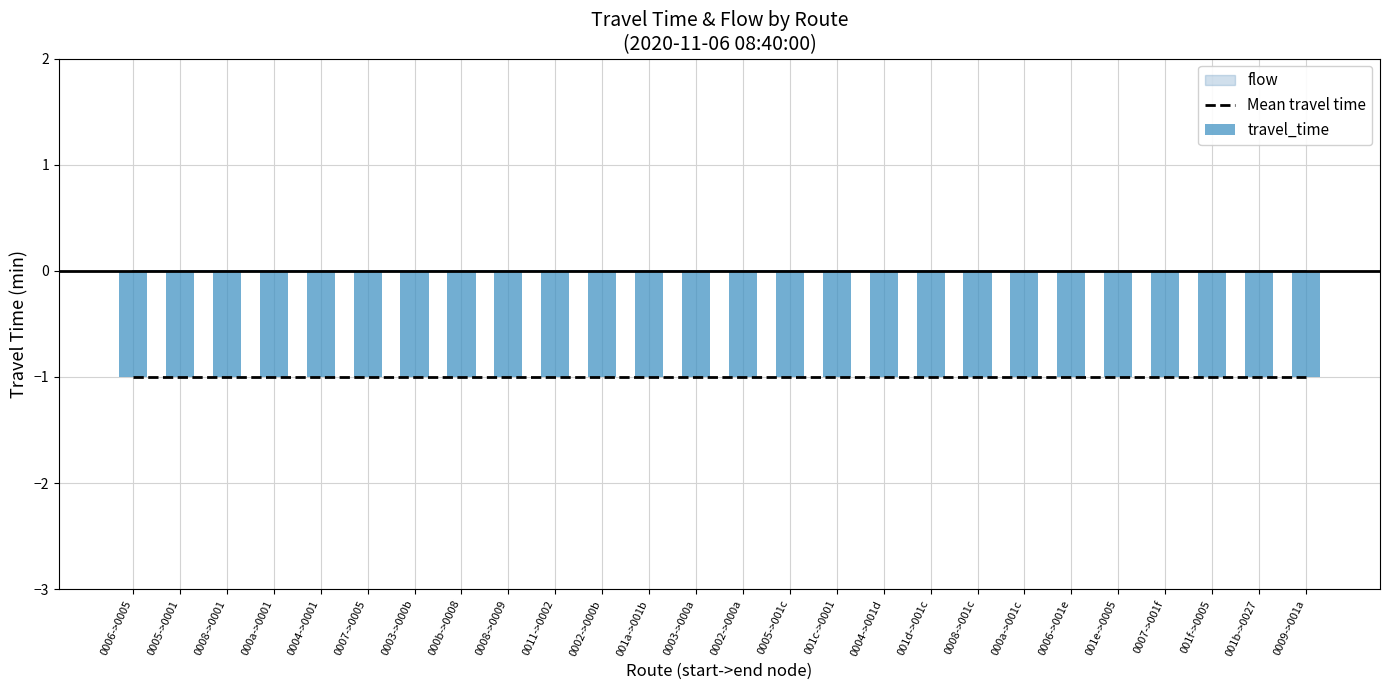

Between 15 and 5, which is larger?

15